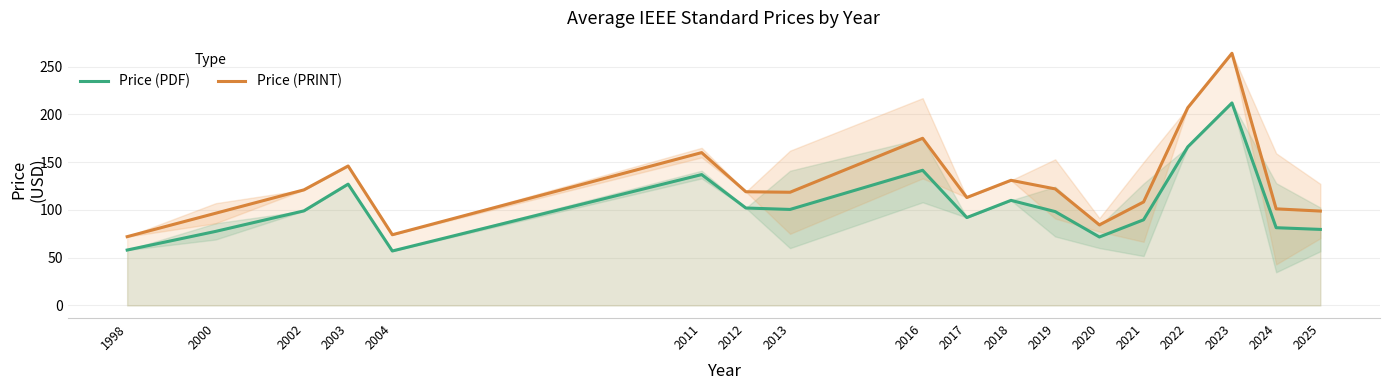

What is the value of the Price (PRINT) point at the 14th from the left?

108.3